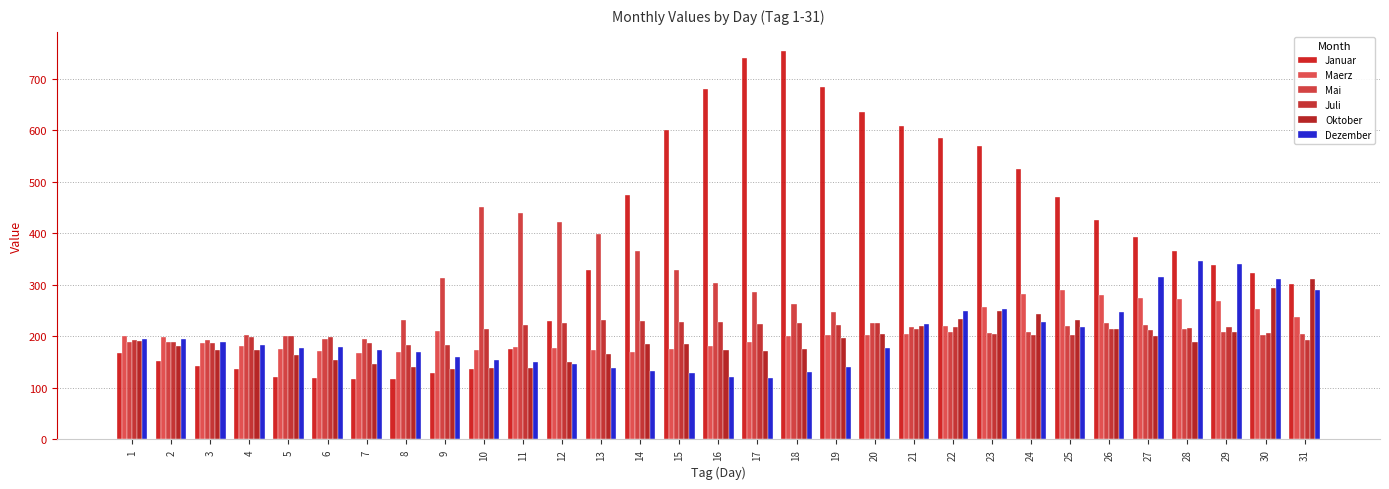

What is the difference between the maximum and minimum values in the Dezember series?

227